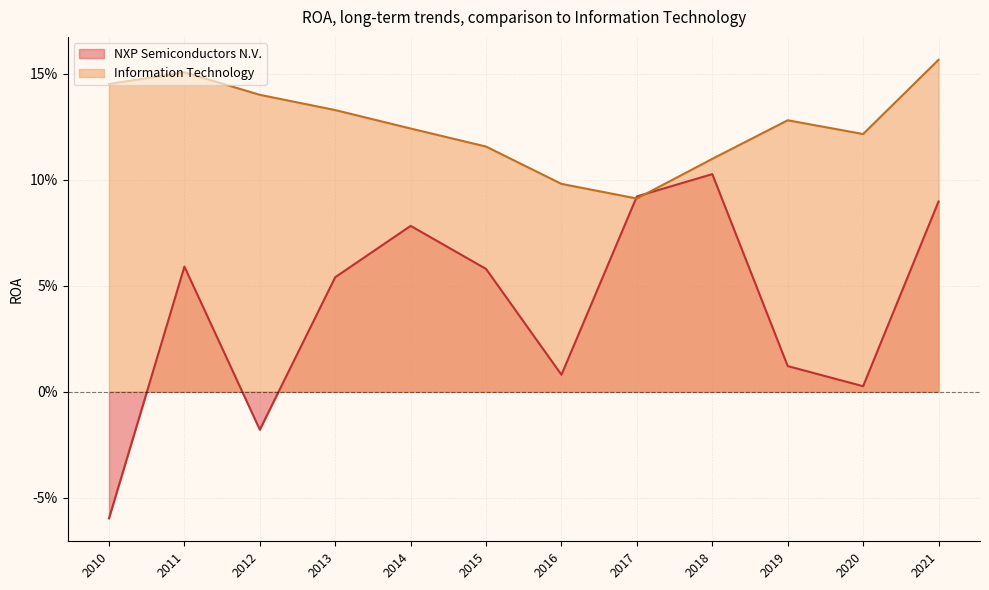

In NXP Semiconductors N.V., how many points are higher than both neighbors (excluding endpoints)?

3